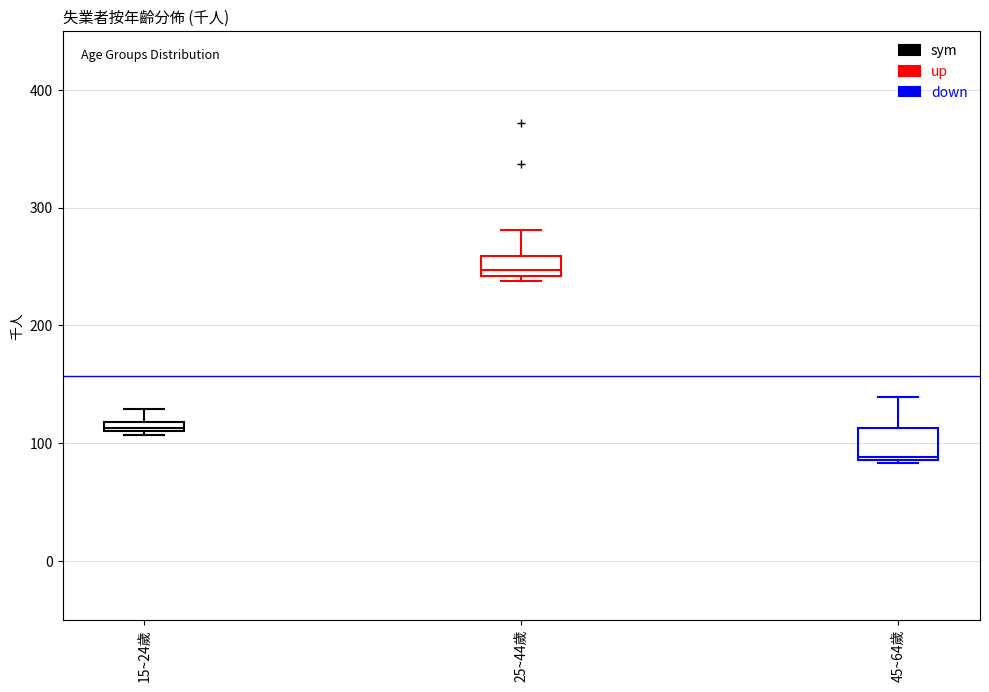

Which box has the highest median line?

25~44歲